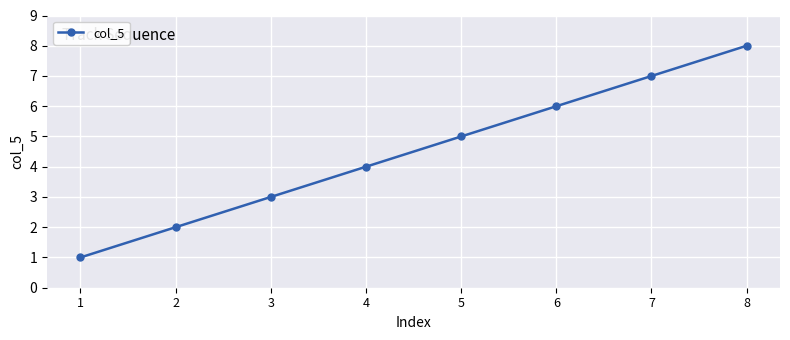

What is the difference between the second highest and minimum values?

6